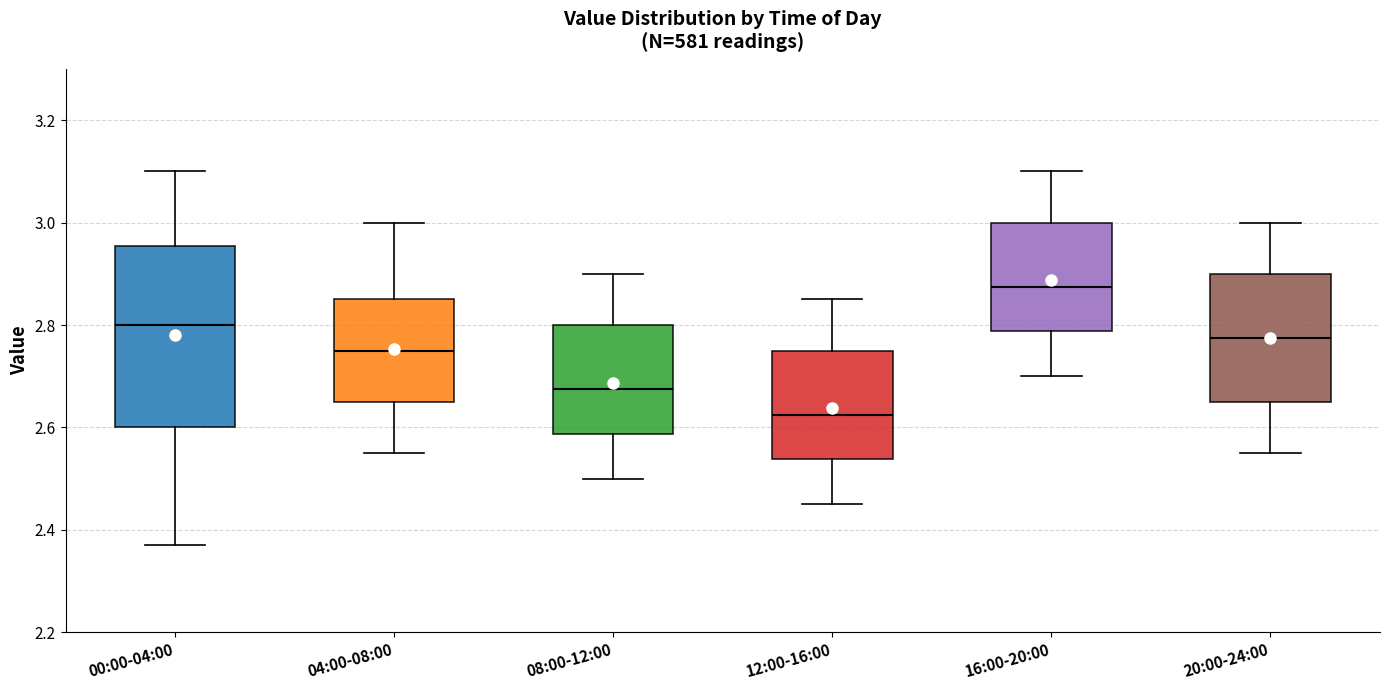

Reading left to right, read every box against the y-axis: the position of its median line, the range the box covers, and the ends of its whiskers. The values are not printed on the chart, so give them approximately, as read against the axis.

00:00-04:00: median 2.80, box 2.60 to 2.96, whiskers 2.38 to 3.10
04:00-08:00: median 2.76, box 2.66 to 2.86, whiskers 2.56 to 3.00
08:00-12:00: median 2.68, box 2.58 to 2.80, whiskers 2.50 to 2.90
12:00-16:00: median 2.62, box 2.54 to 2.76, whiskers 2.46 to 2.86
16:00-20:00: median 2.88, box 2.78 to 3.00, whiskers 2.70 to 3.10
20:00-24:00: median 2.78, box 2.66 to 2.90, whiskers 2.56 to 3.00